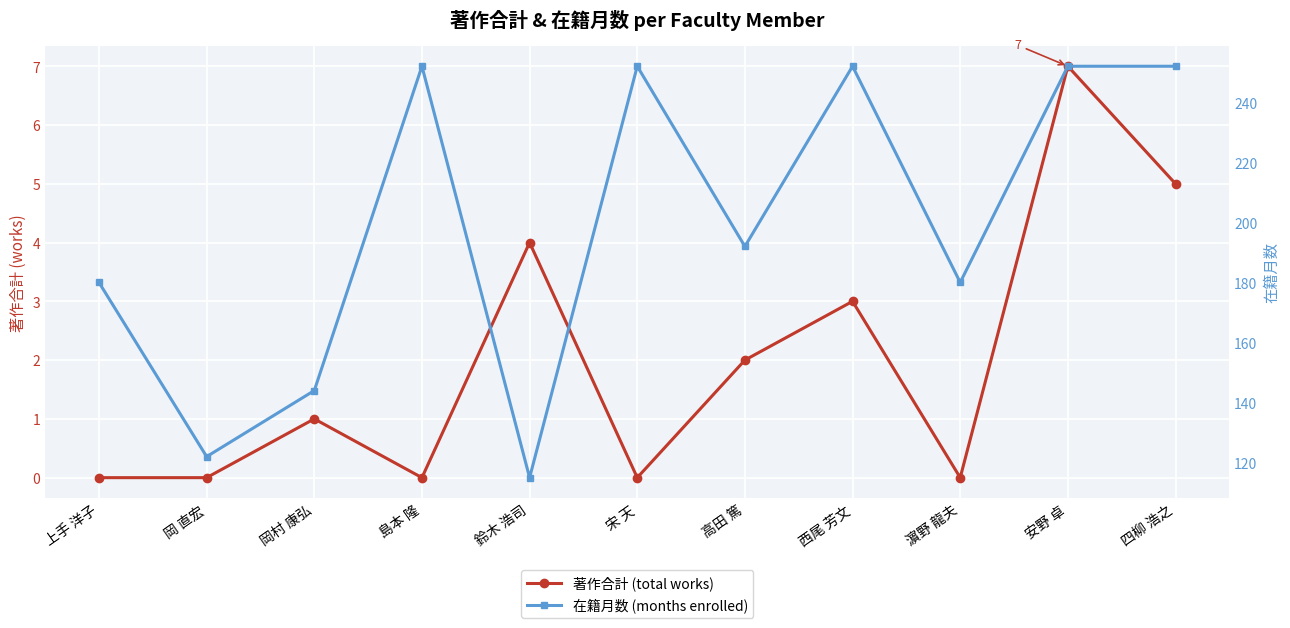

True or false: 著作合計 (total works) and 在籍月数 (months enrolled) cross at least once.

False